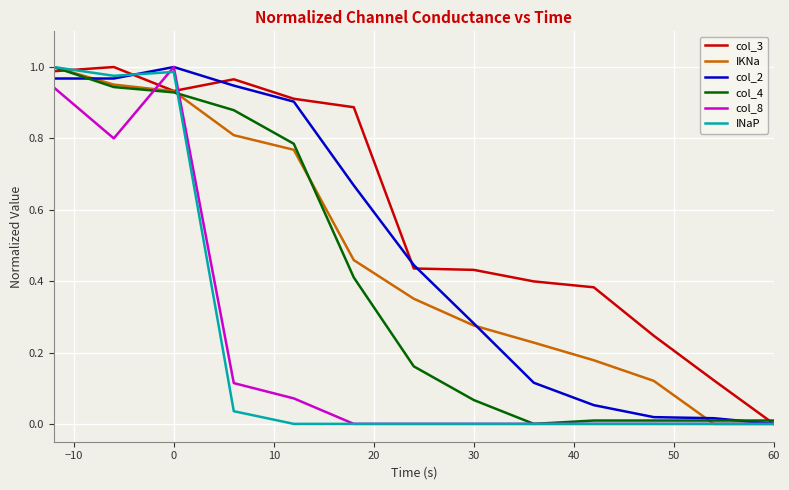

Which series has the largest total across all categories?

col_3